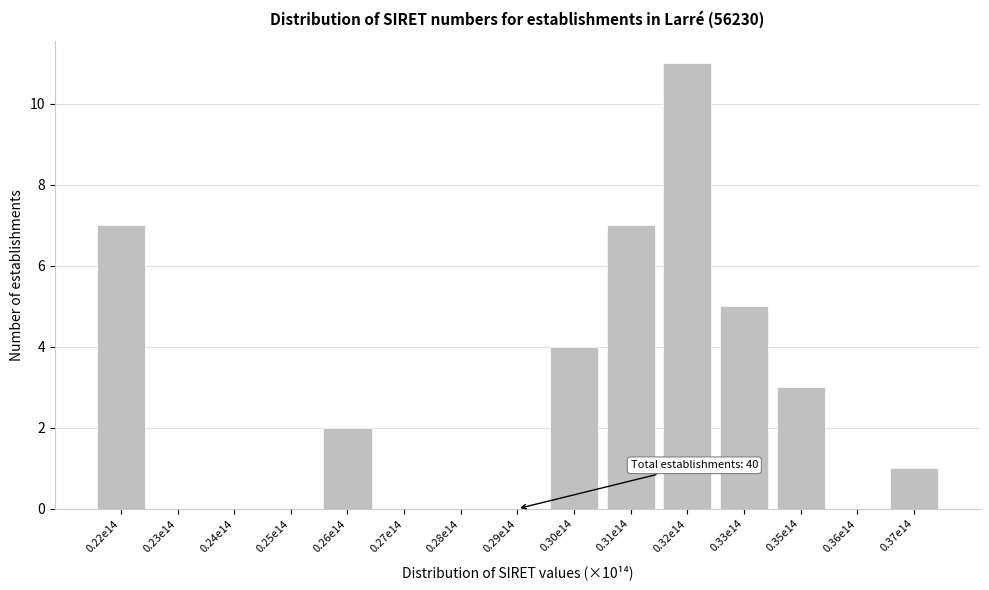

Reading left to right, list all the values displayed in this chart.

0.22e14=7	0.23e14=0	0.24e14=0	0.25e14=0	0.26e14=2	0.27e14=0	0.28e14=0	0.29e14=0	0.30e14=4	0.31e14=7	0.32e14=11	0.33e14=5	0.35e14=3	0.36e14=0	0.37e14=1